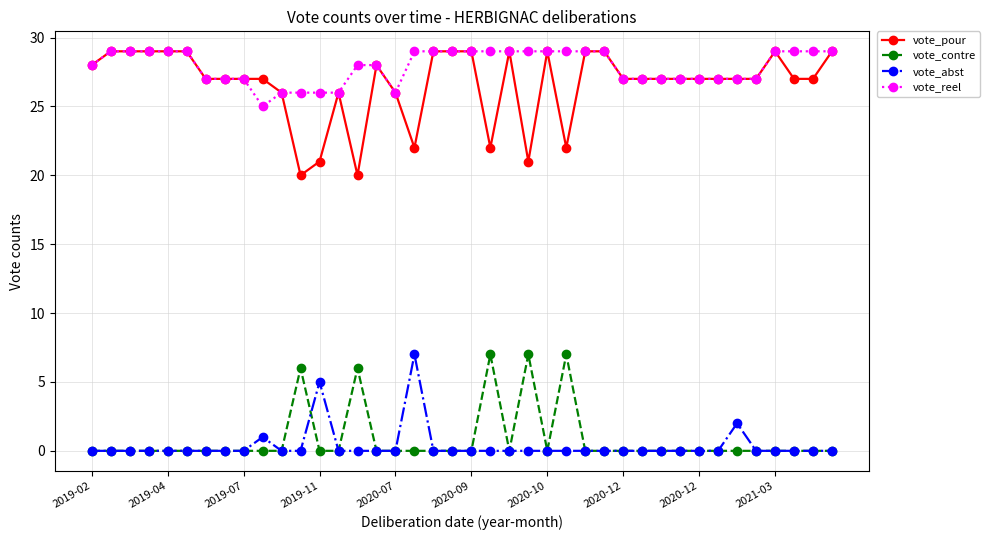

What is the maximum value shown in the chart?

29